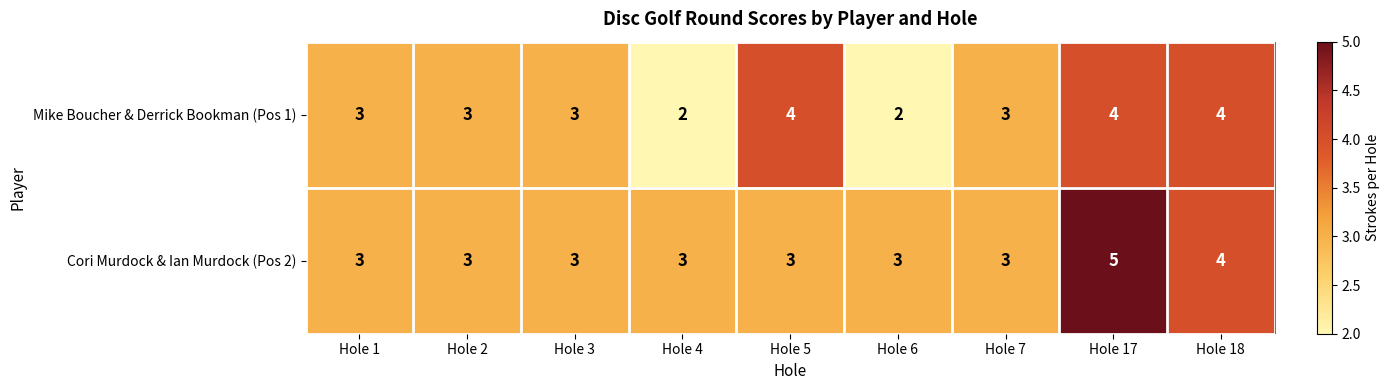

Between Hole 5 and Hole 6, which series saw the biggest shift?

Mike Boucher & Derrick Bookman (Pos 1)